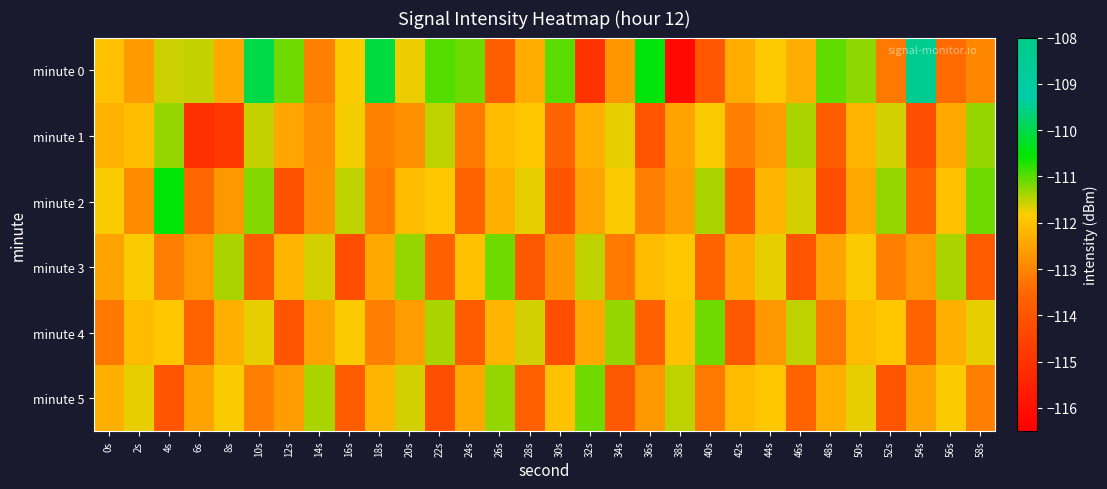

What is the smallest value displayed?

-116.2